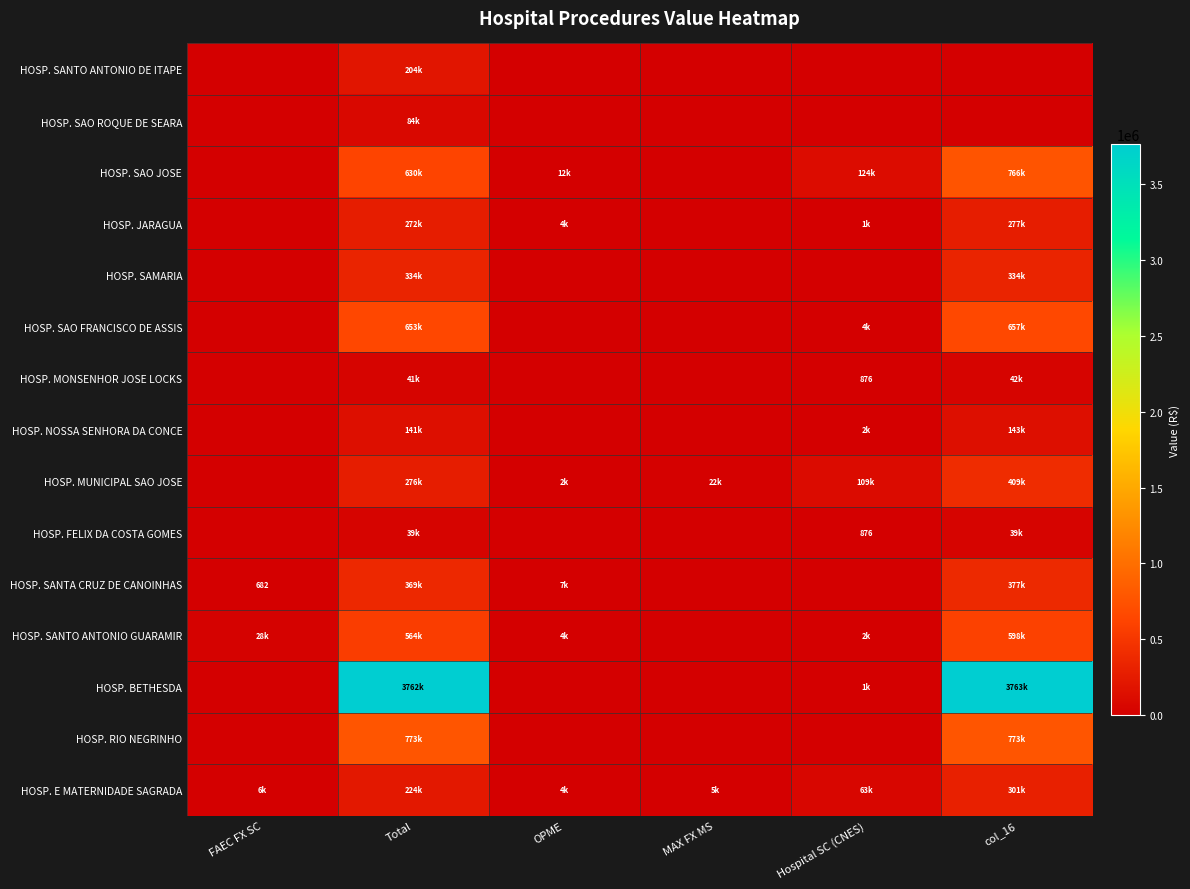

Which has a higher value, OPME or FAEC FX SC?

OPME